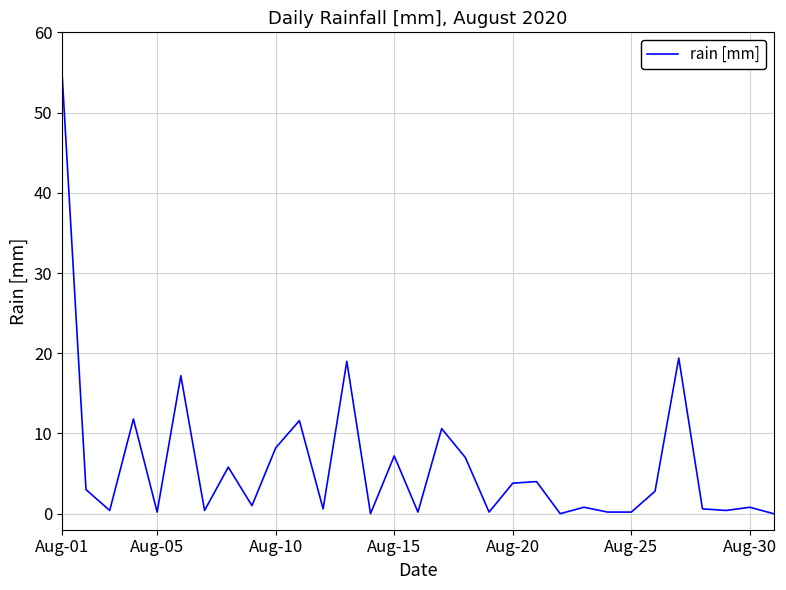

What is the greatest value displayed?

54.4